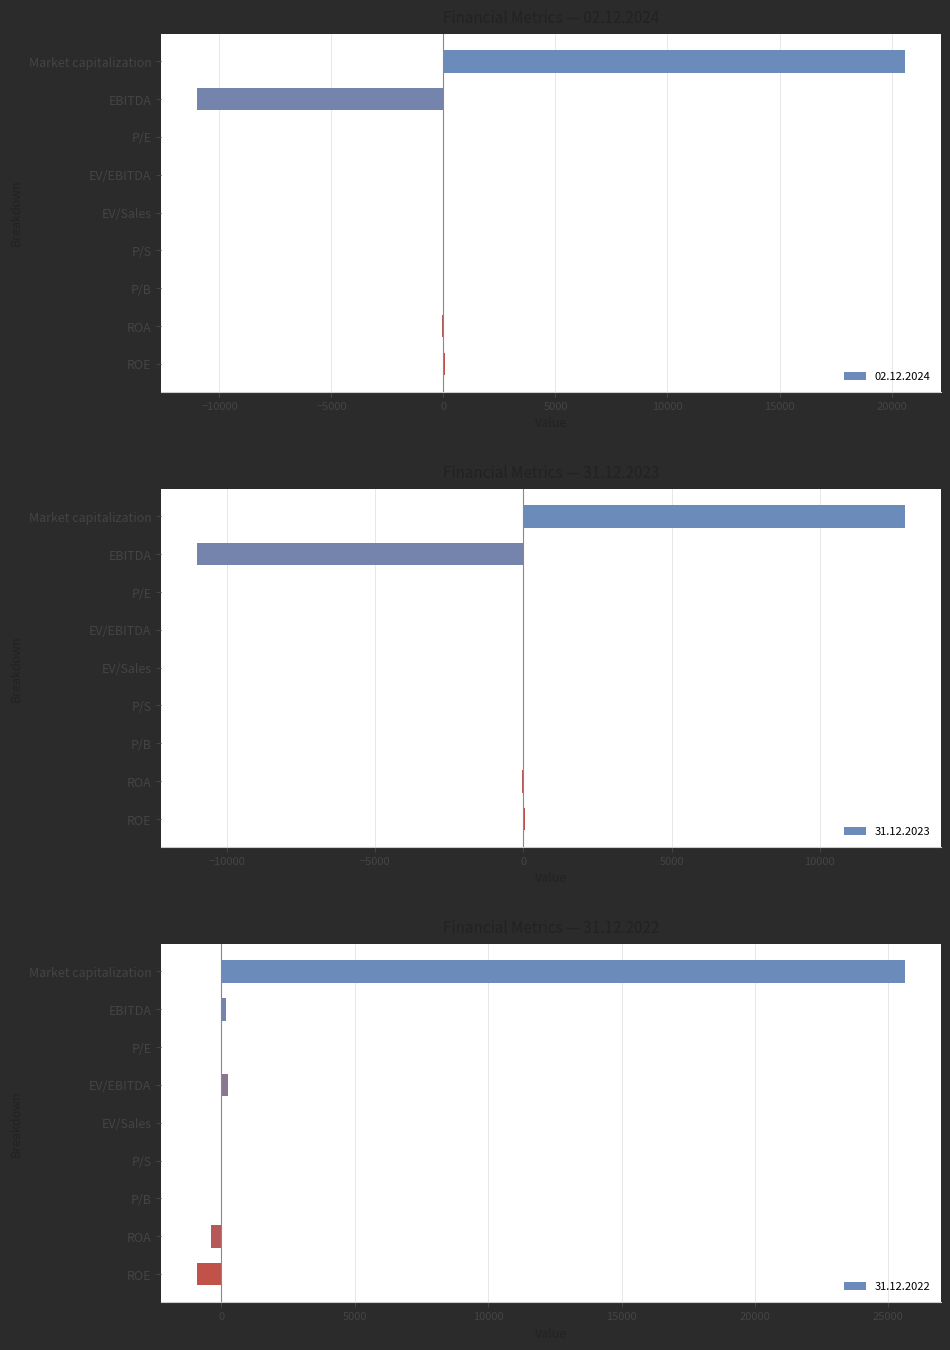

How many bars are there in each group?

3